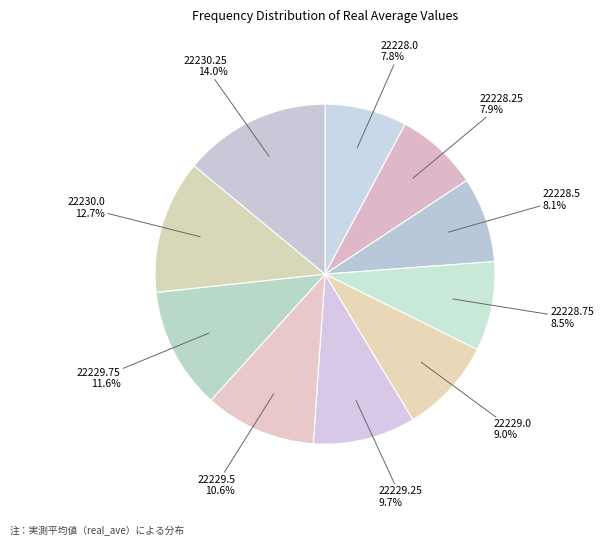

Which category has the biggest portion of the pie?

22230.25